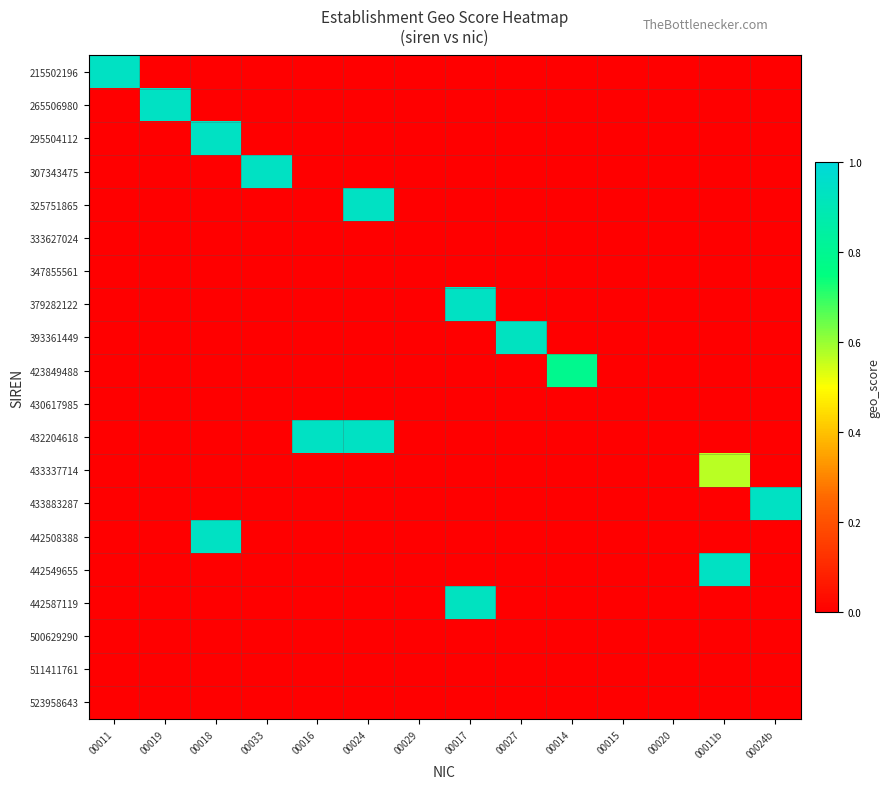

Count the number of data series in this chart.

20